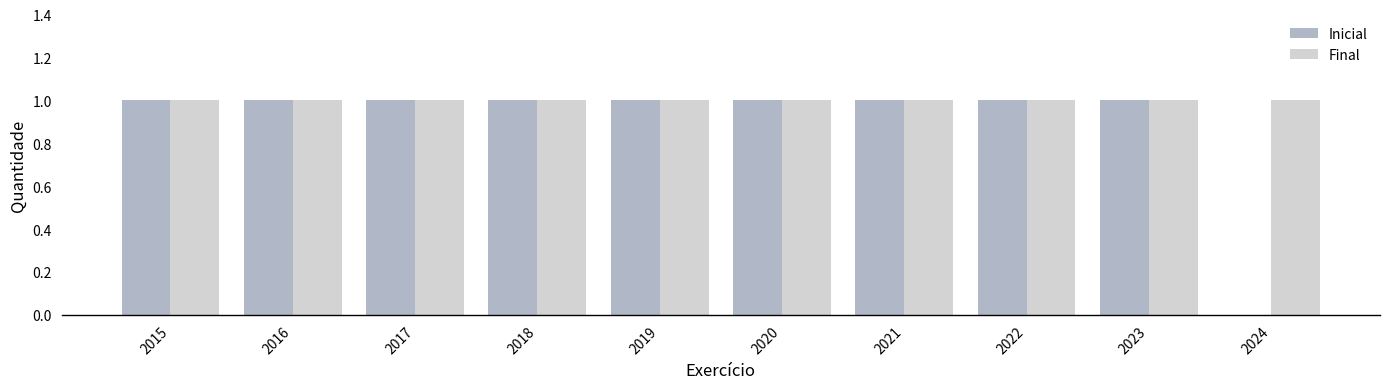

True or false: Inicial has a value of 1 at 2016.

True